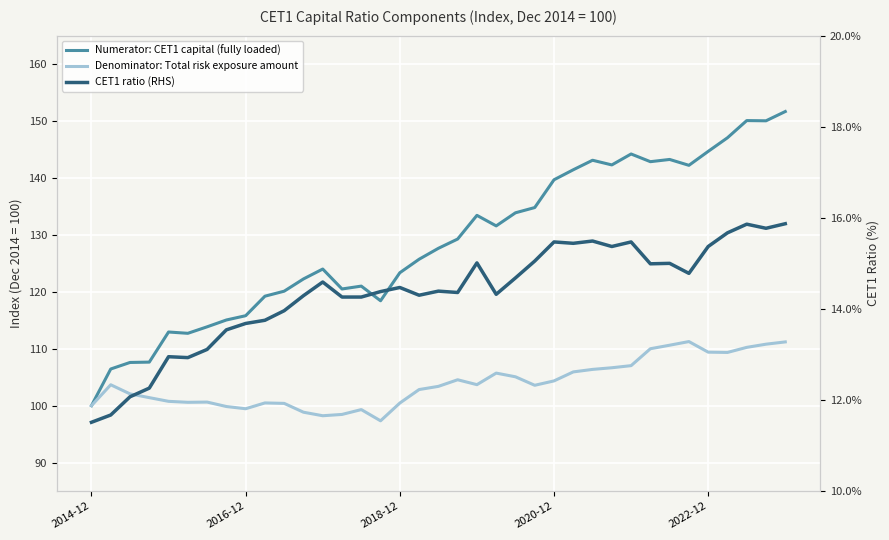

Reading left to right, what are all the values shown in this chart?

Numerator: CET1 capital (fully loaded): 100.0	106.4	107.6	107.7	112.9	112.7	113.8	115.0	115.8	119.2	120.1	122.3	124.0	120.5	121.0	118.4	123.3	125.7	127.6	129.3	133.4	131.6	133.9	134.8	139.7	141.4	143.1	142.3	144.2	142.9	143.2	142.2	144.7	147.1	150.1	150.0	151.7
Denominator: Total risk exposure amount: 100.0	103.7	102.1	101.4	100.8	100.6	100.6	99.8	99.5	100.5	100.4	98.8	98.2	98.5	99.3	97.3	100.5	102.8	103.4	104.5	103.7	105.7	105.1	103.6	104.3	105.9	106.4	106.7	107.0	110.0	110.6	111.3	109.4	109.3	110.2	110.8	111.2
CET1 ratio (RHS): 11.5	11.7	12.1	12.3	13.0	12.9	13.1	13.5	13.7	13.8	14.0	14.3	14.6	14.3	14.3	14.4	14.5	14.3	14.4	14.4	15.0	14.3	14.7	15.0	15.5	15.4	15.5	15.4	15.5	15.0	15.0	14.8	15.4	15.7	15.9	15.8	15.9